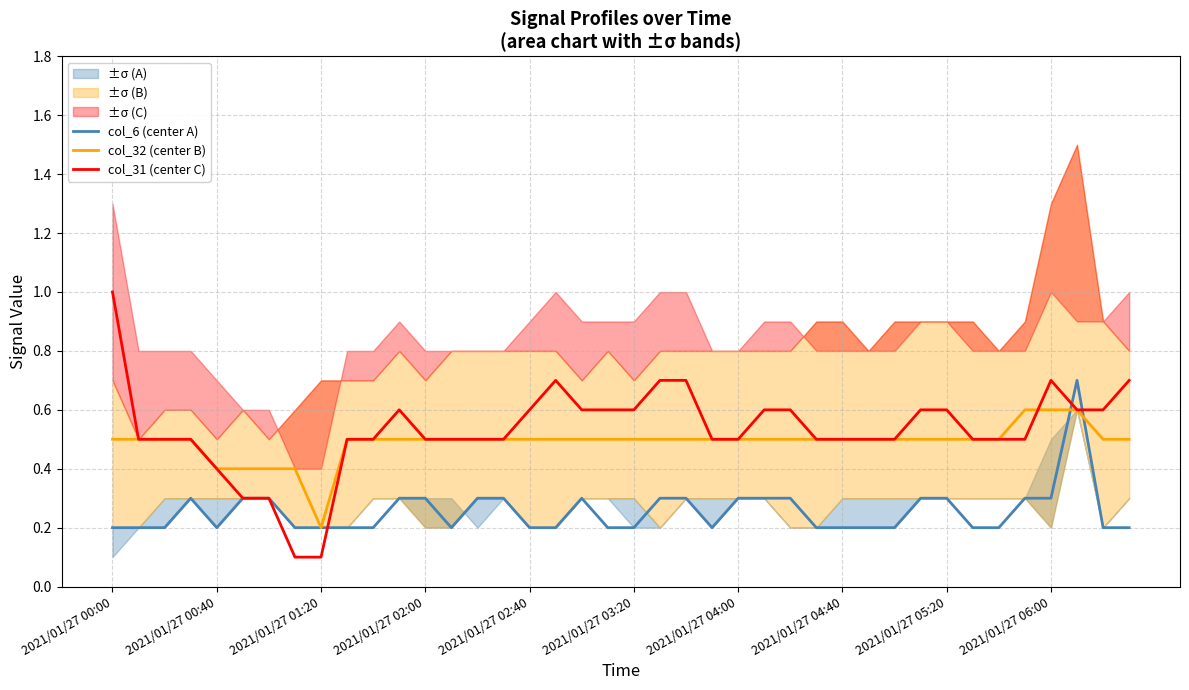

List the series in order of their overall mean, lowest first.

col_6 (center A), col_32 (center B), col_31 (center C)